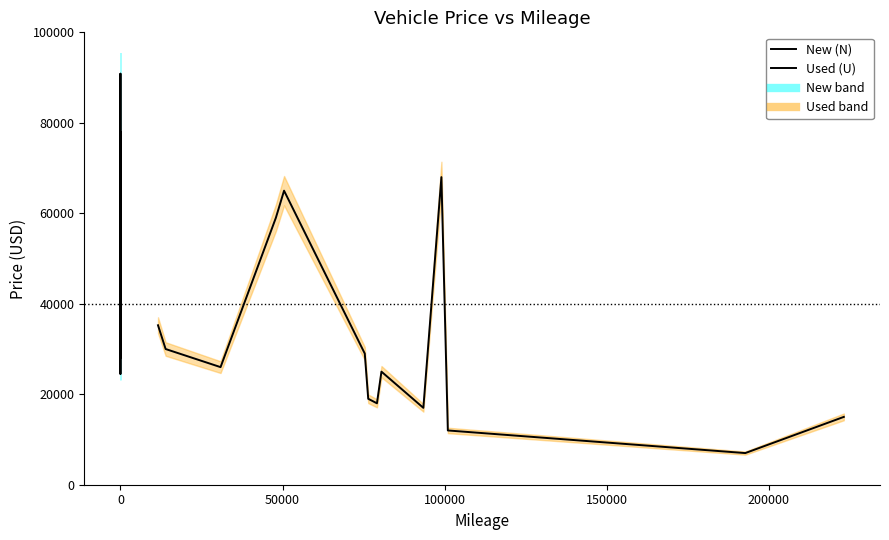

At which category does Used (U) reach its first local peak?

1